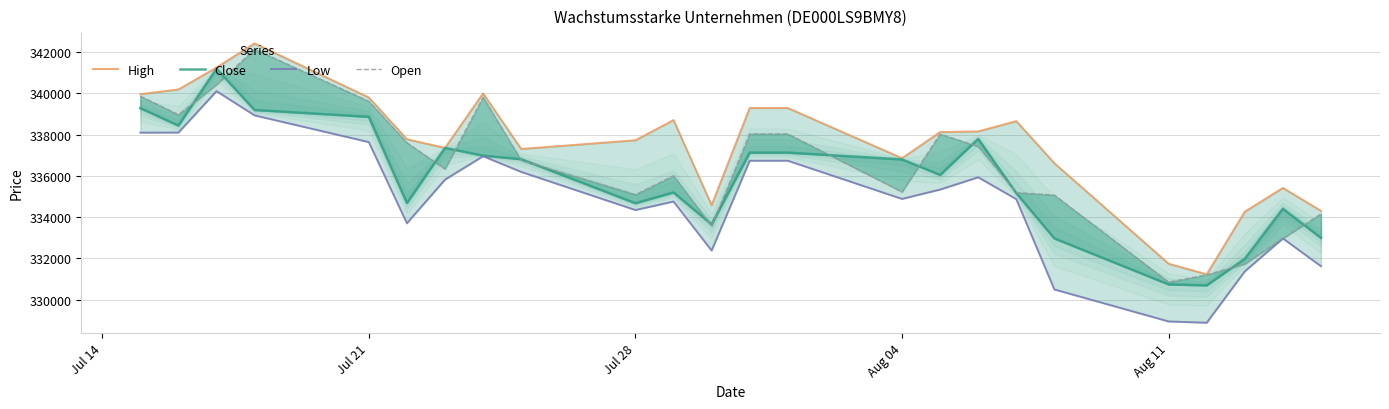

What is the difference between the highest and lowest values at Aug 11?

2796